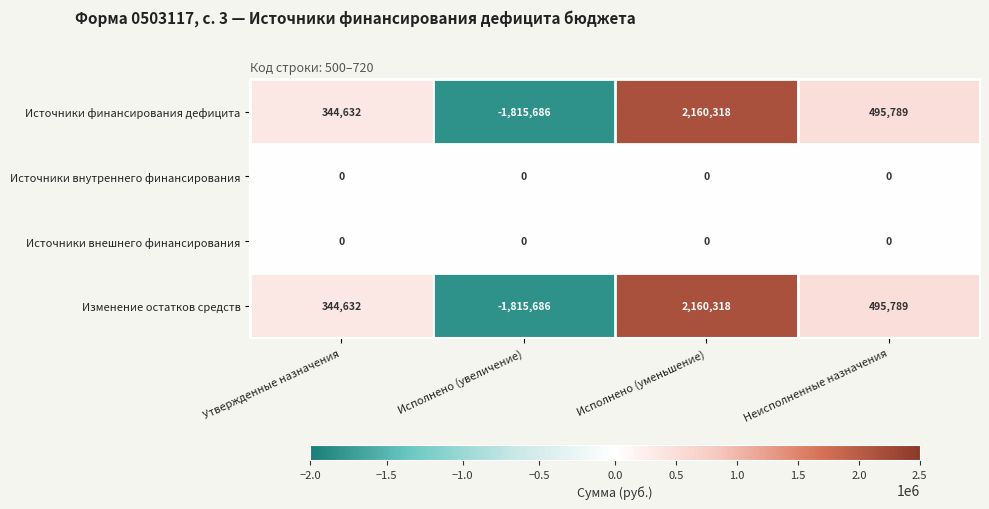

Rank the categories by Источники финансирования дефицита value from lowest to highest.

Исполнено (увеличение), Утвержденные назначения, Неисполненные назначения, Исполнено (уменьшение)